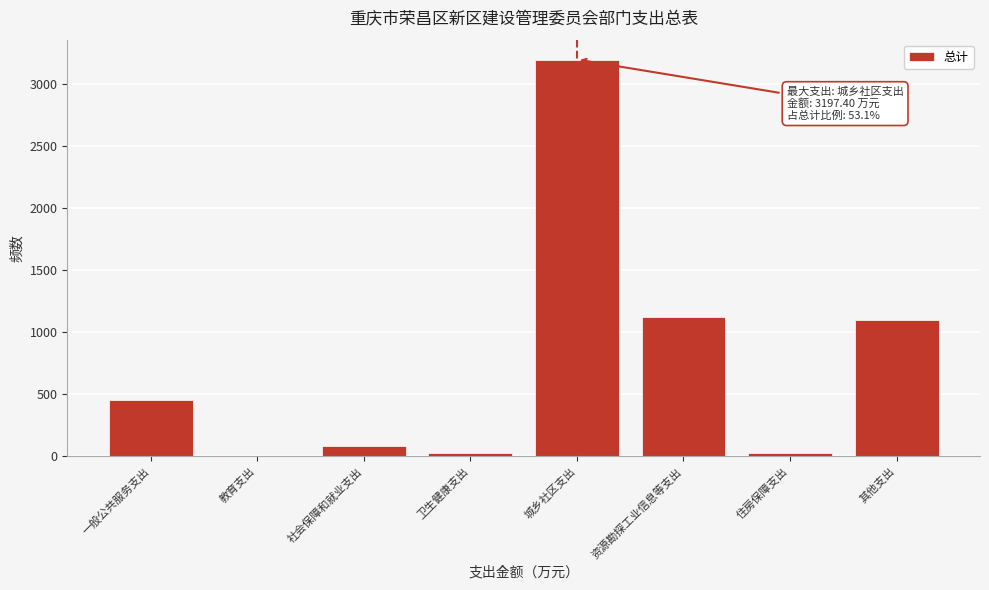

What is the greatest value displayed?

3197.4